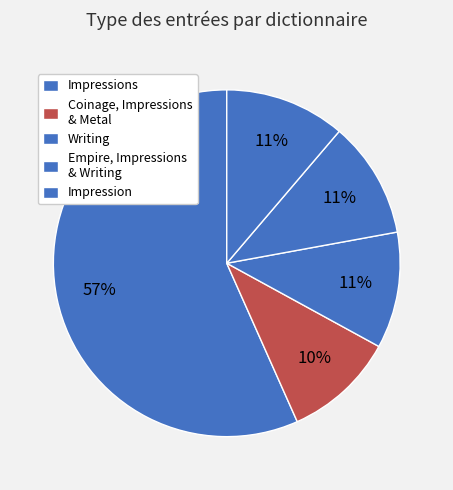

How many segments does this pie chart have?

5